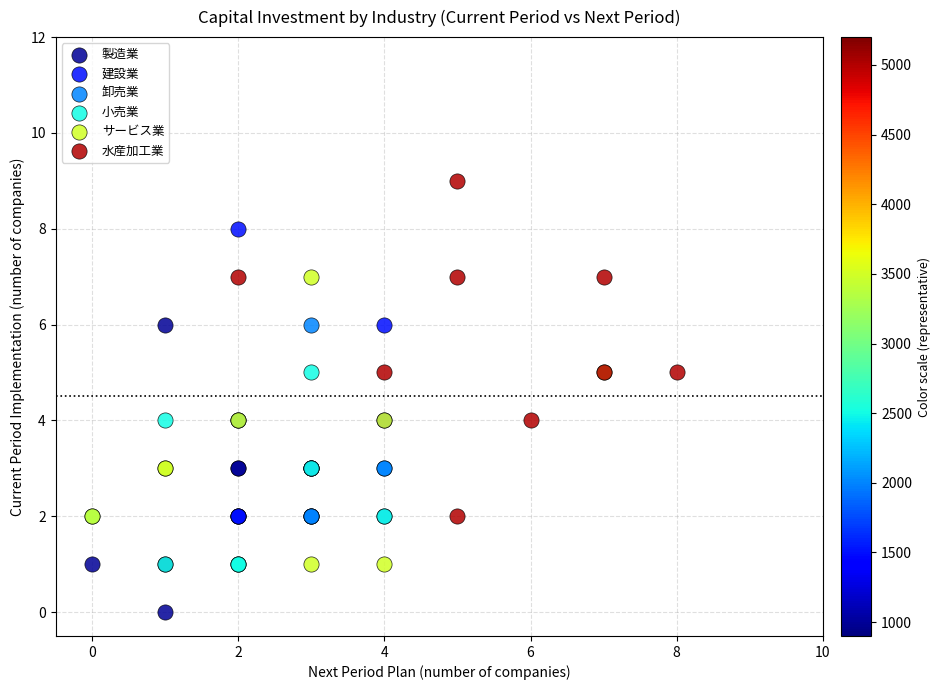

Which series reaches the maximum Y coordinate?

水産加工業